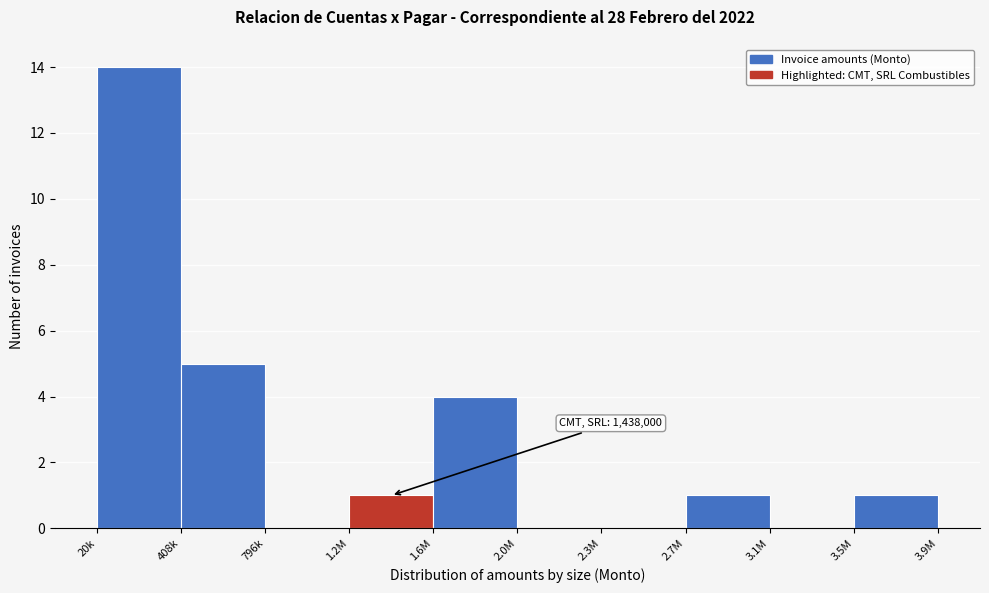

Reading left to right, list all the values displayed in this chart.

20k=14	408k=5	796k=0	1.2M=1	1.6M=4	2.0M=0	2.3M=0	2.7M=1	3.1M=0	3.5M=1